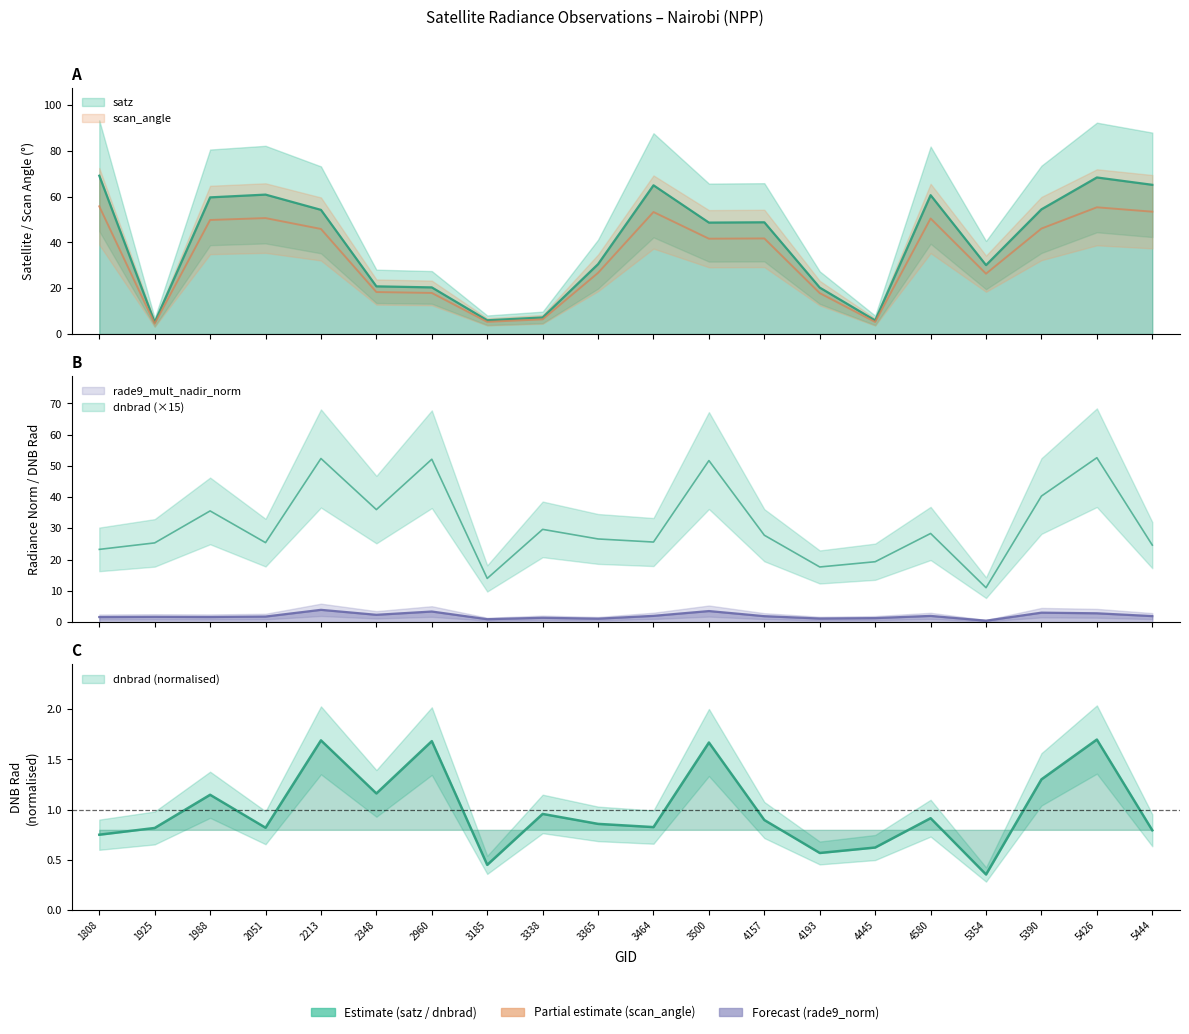

How many data points in dnbrad are less than 27?

10